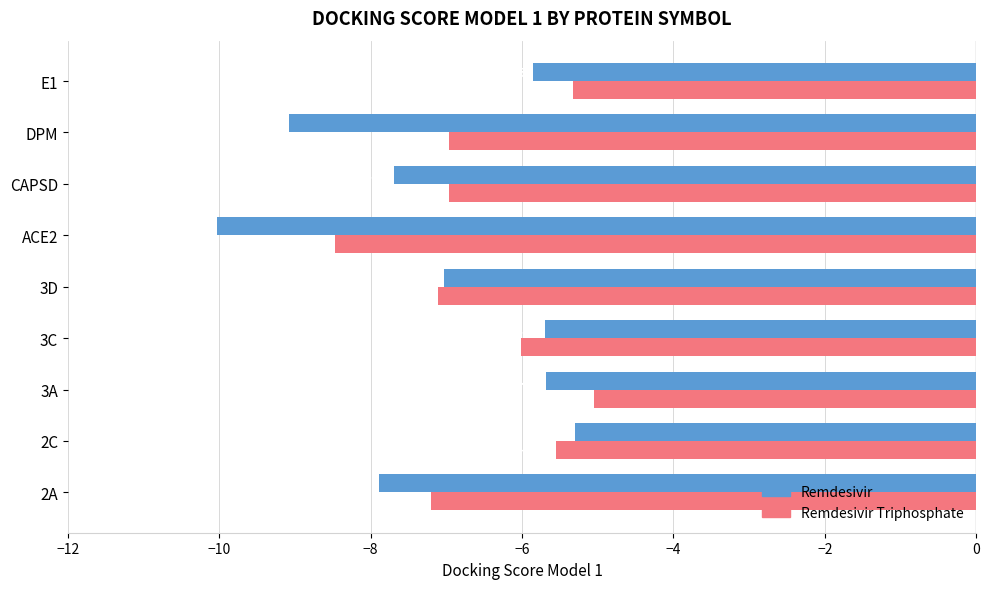

At E1, list the series in order from largest to smallest.

Remdesivir Triphosphate, Remdesivir